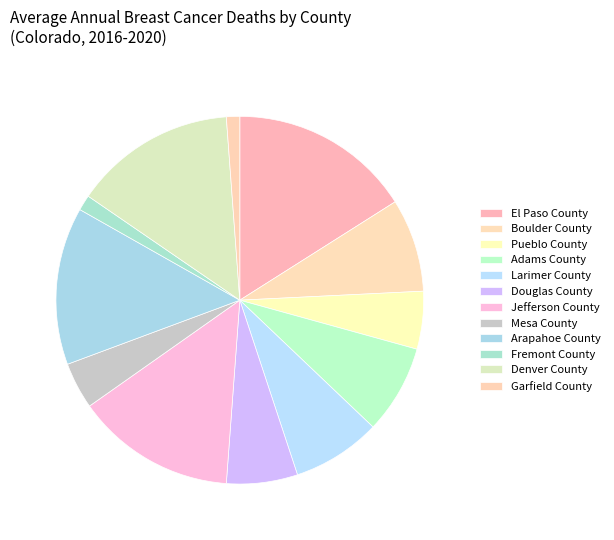

How many segments does this pie chart have?

12